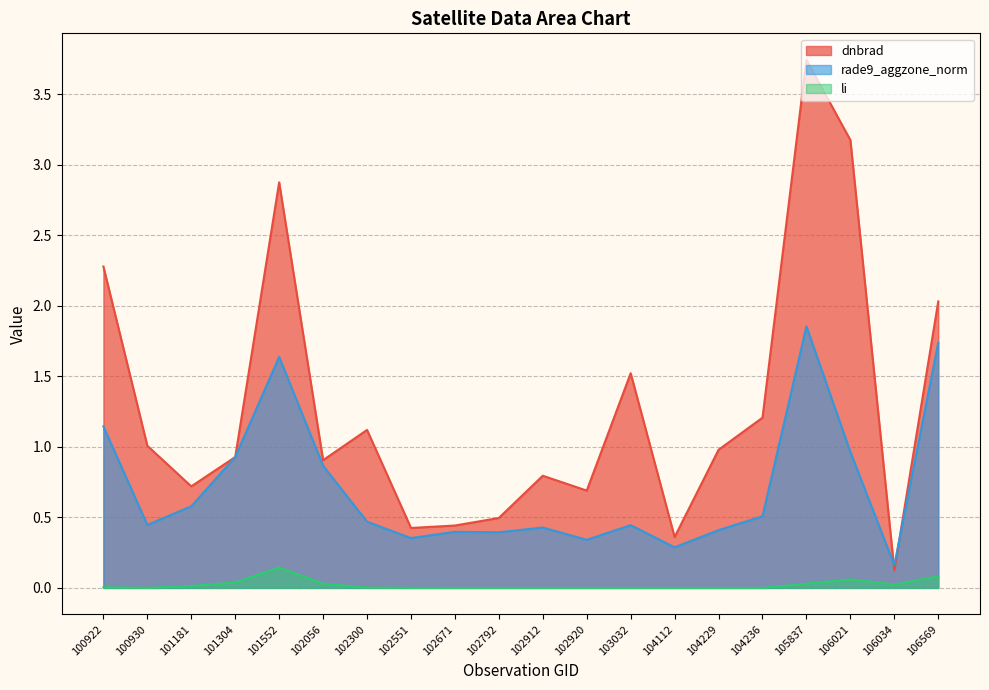

True or false: dnbrad and rade9_aggzone_norm intersect in this chart.

True